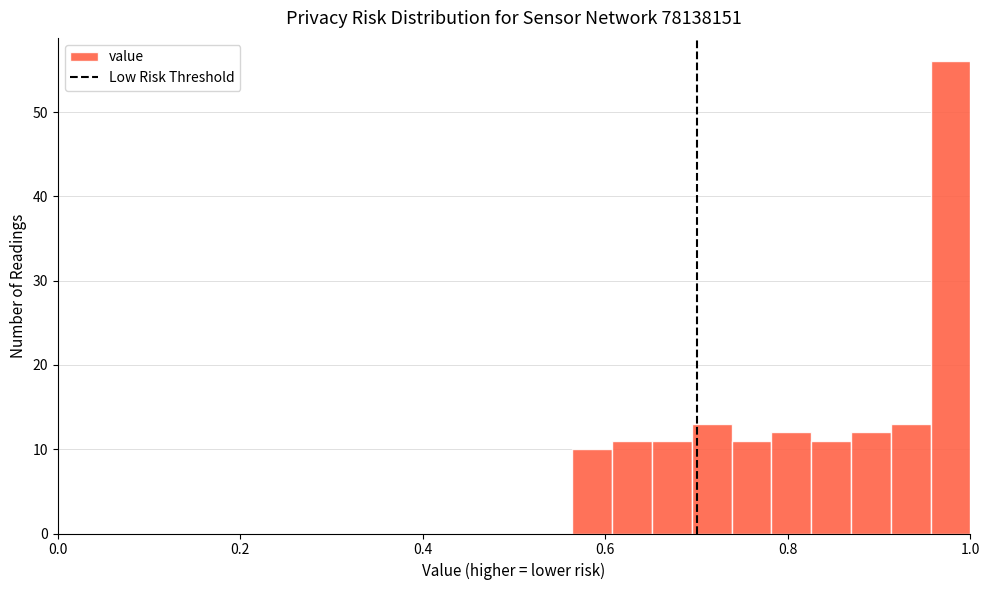

Around what value on the x-axis is the tallest bar? Give the approximate position of its centre, as read against the axis.

0.98